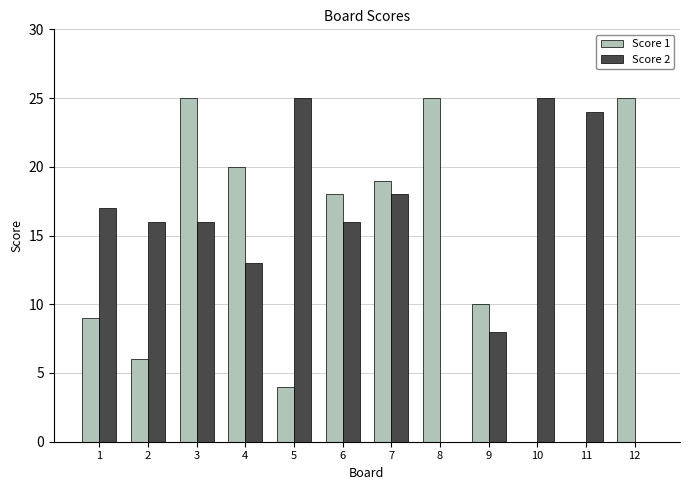

Between 6 and 11, which series saw the biggest shift?

Score 1